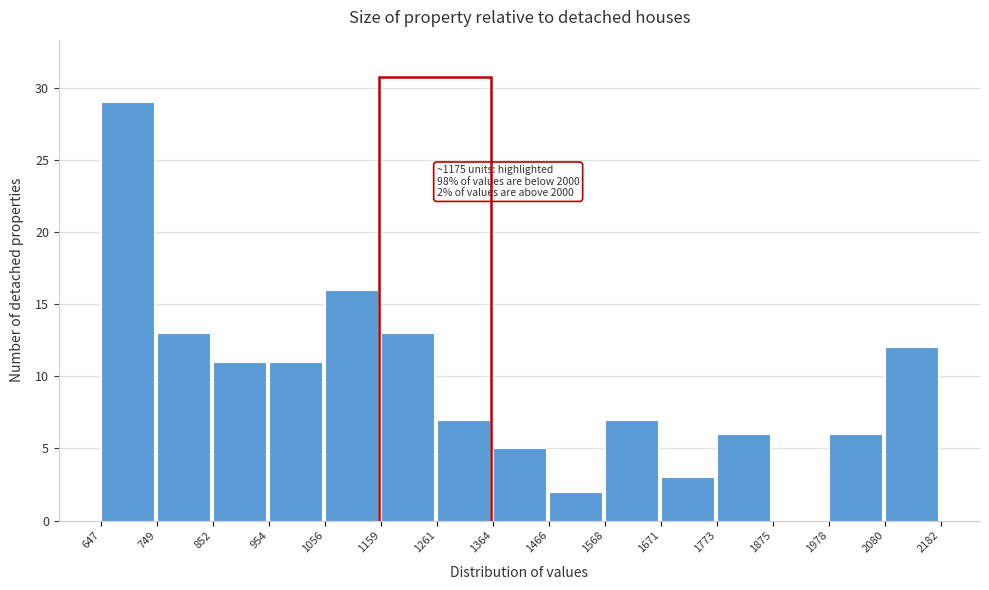

Which range on the x-axis has the tallest bar?

647 to 749